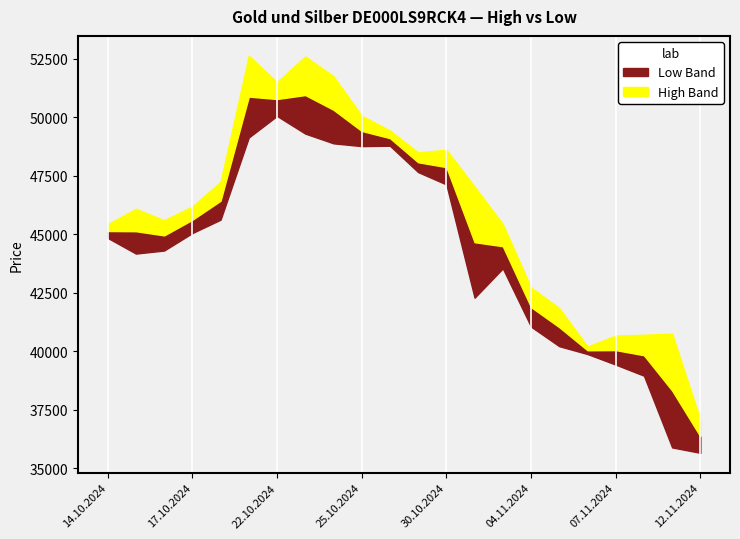

What is the greatest value displayed?

52635